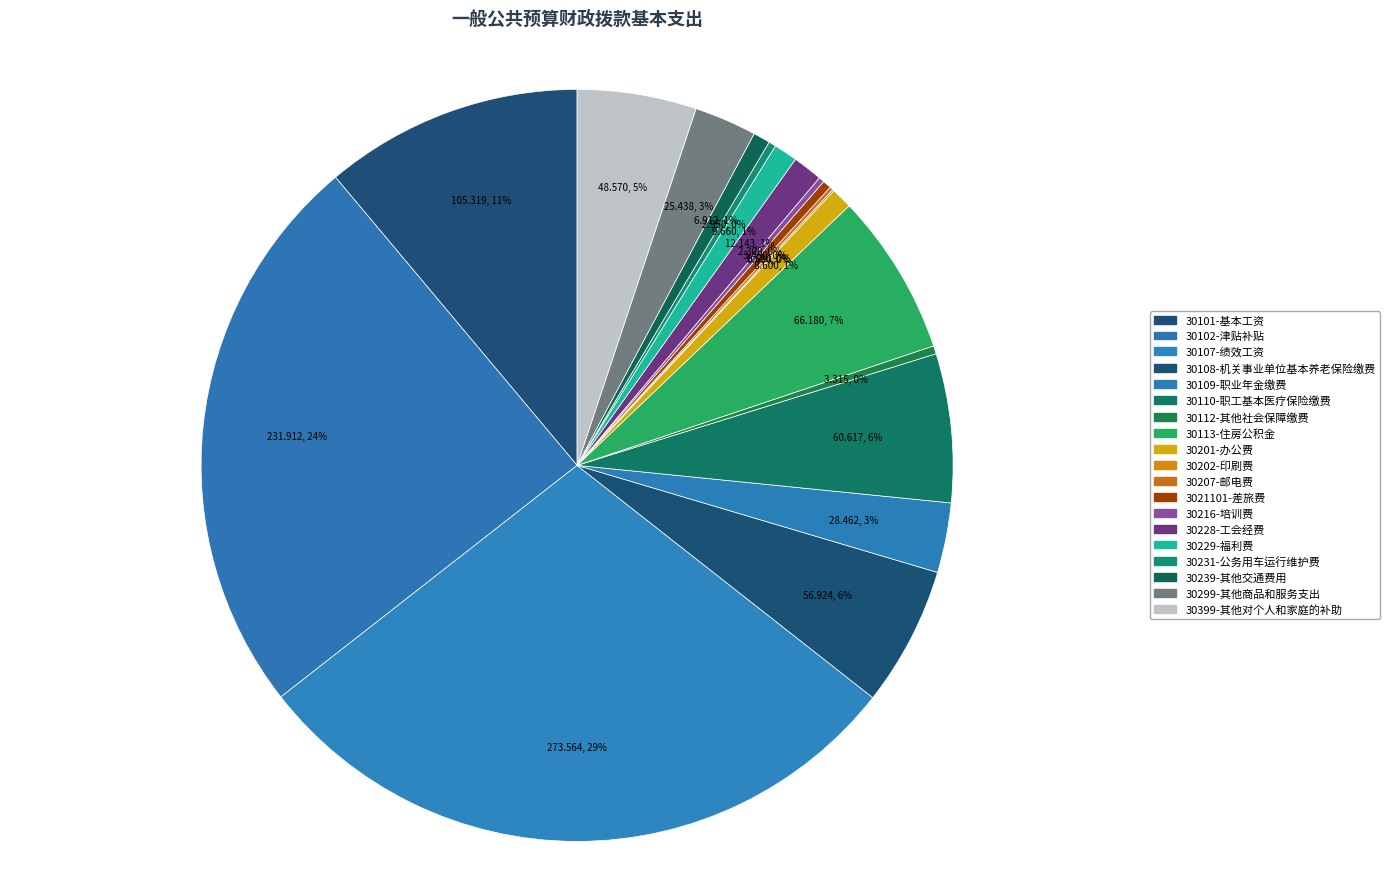

To the nearest percent, what portion does 30399-其他对个人和家庭的补助 represent?

5%